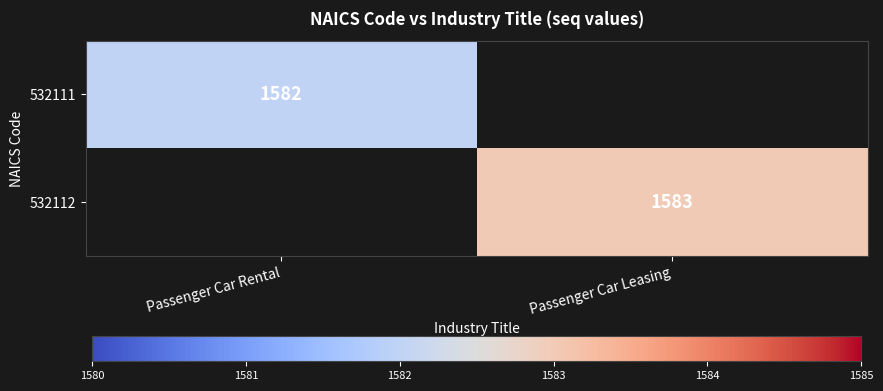

The 532111 series shows 2337 at Passenger Car Rental. True or false?

False